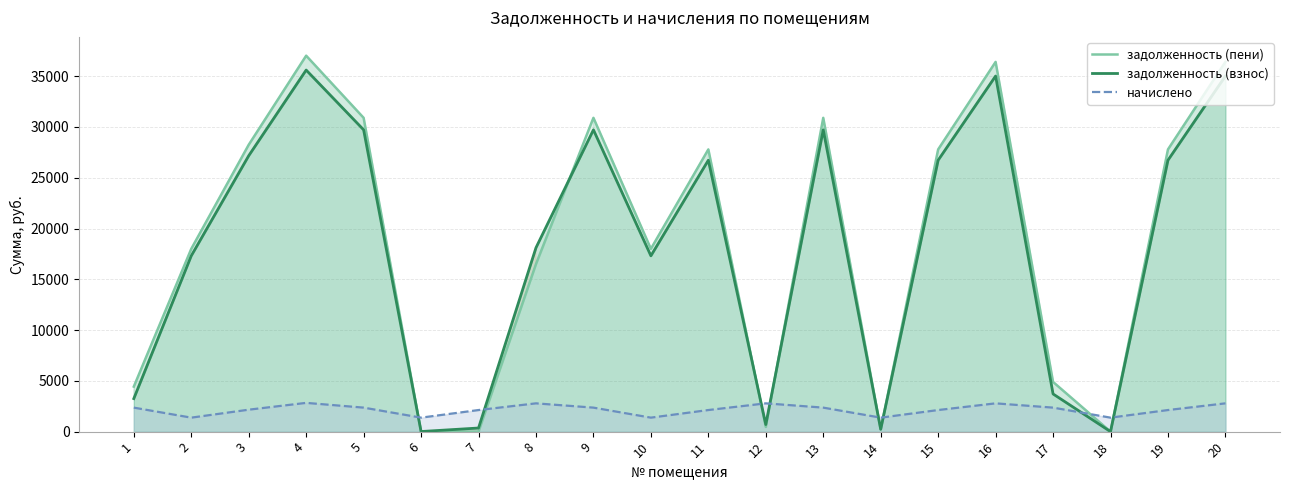

What is the greatest value displayed?

37017.2